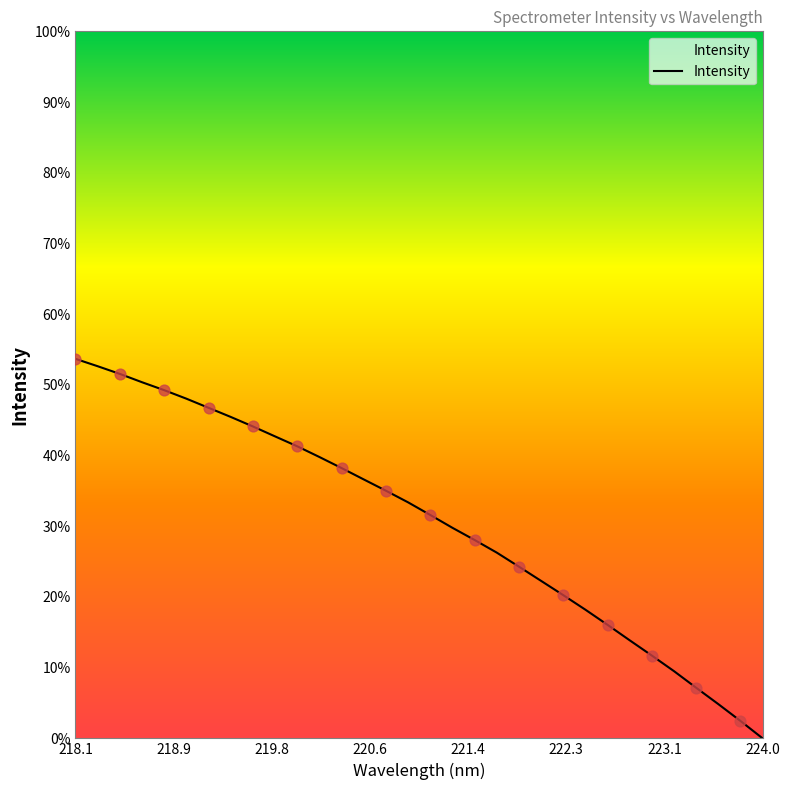

Between 220.9264 and 222.6447, which is larger?

220.9264